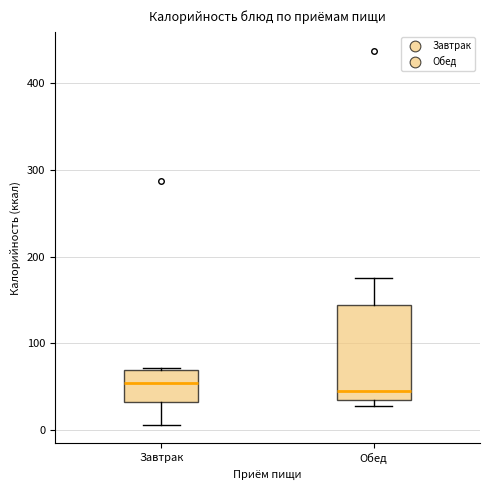

Reading left to right, transcribe this box plot: for each box, give where its median line is, the range the box spans, and where its two whiskers end, as read against the y-axis. The values are not printed on the chart, so give them approximately, as read against the axis.

Завтрак: median 50, box 30 to 70, whiskers 10 to 70
Обед: median 40, box 30 to 140, whiskers 30 (just below the box's lower edge) to 180